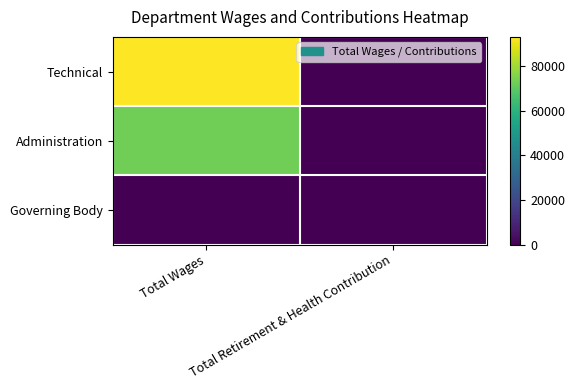

Count the number of categories in the chart.

2